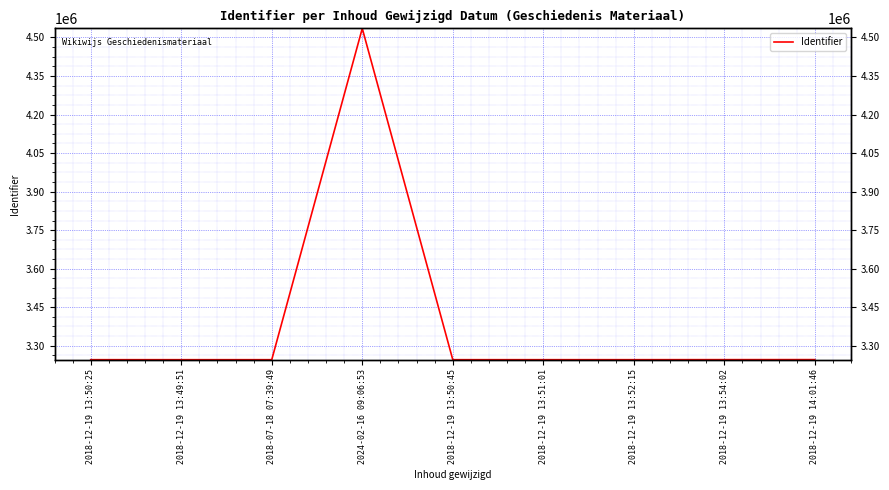

What is the greatest value displayed?

4534932